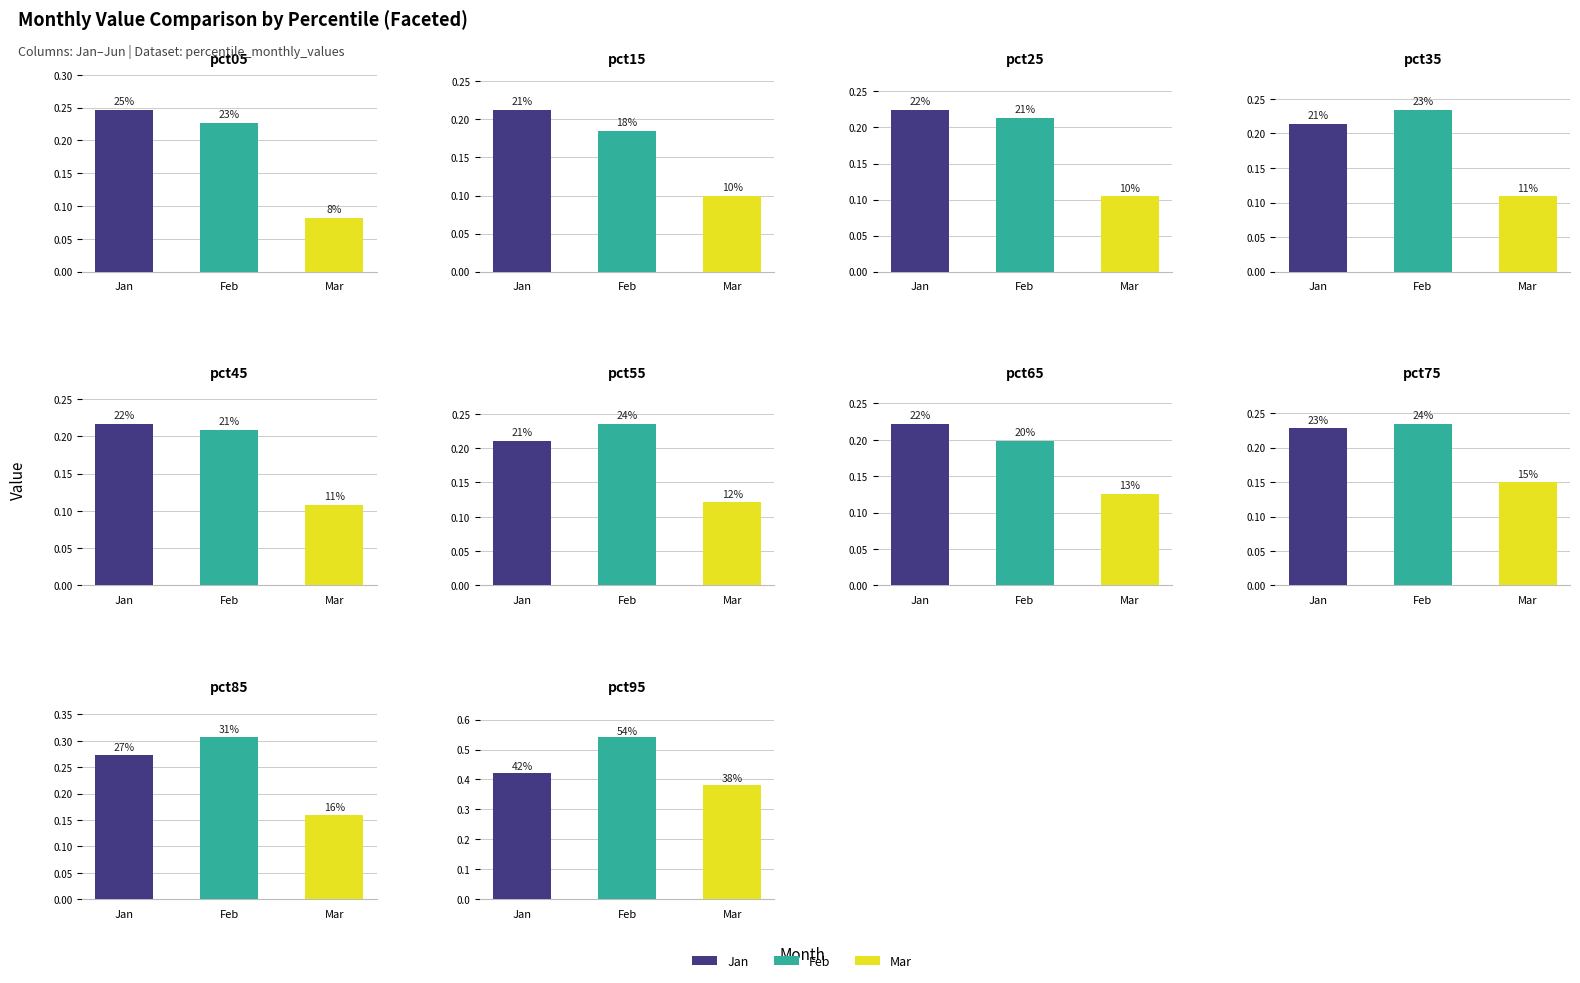

What is the average value of the Jan series?

0.2